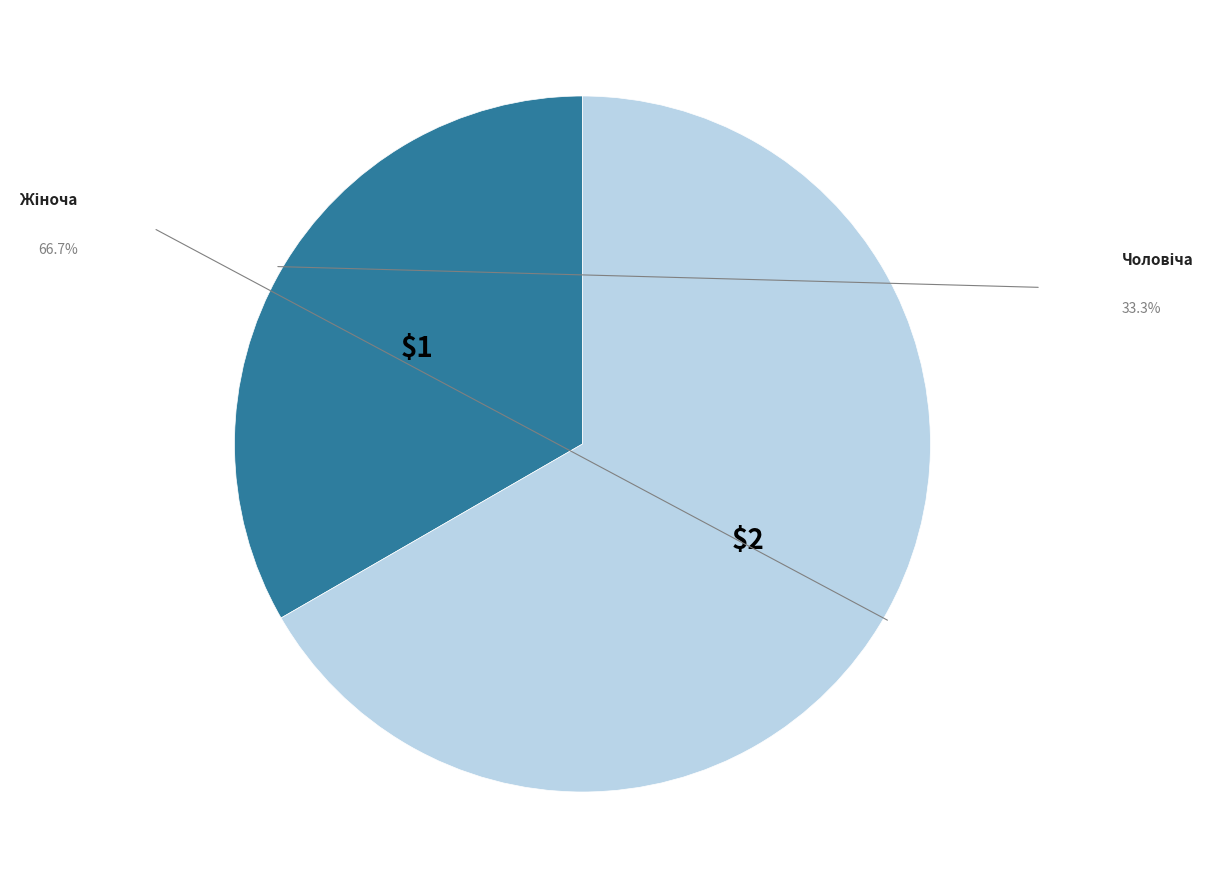

Is there any slice that represents more than half of the pie?

Yes